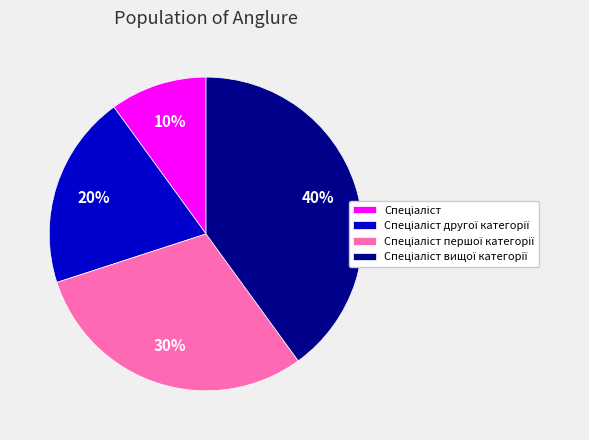

To the nearest percent, what is the average slice percentage?

25%